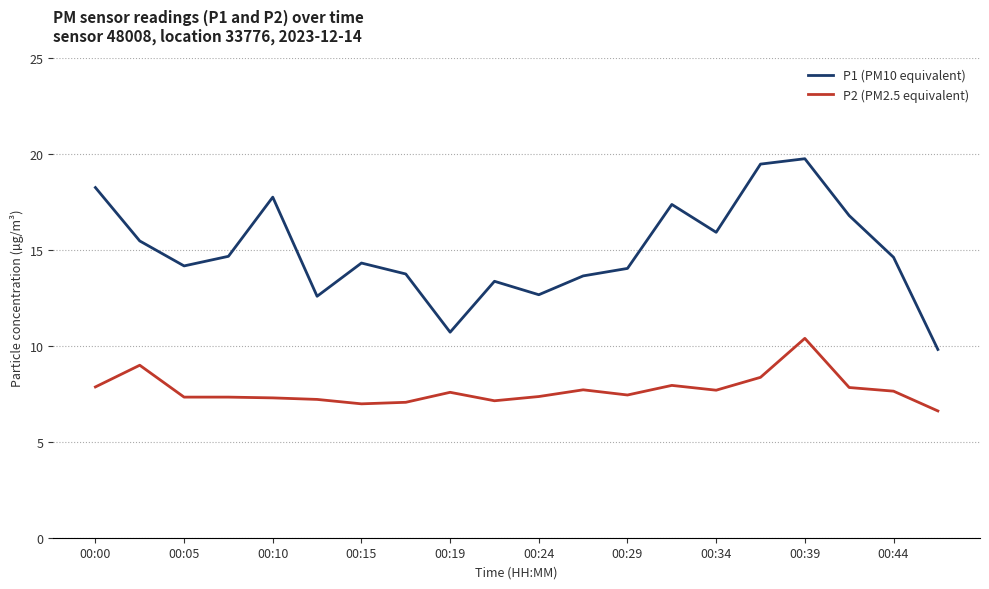

What are all the series names shown in the legend?

P1 (PM10 equivalent), P2 (PM2.5 equivalent)